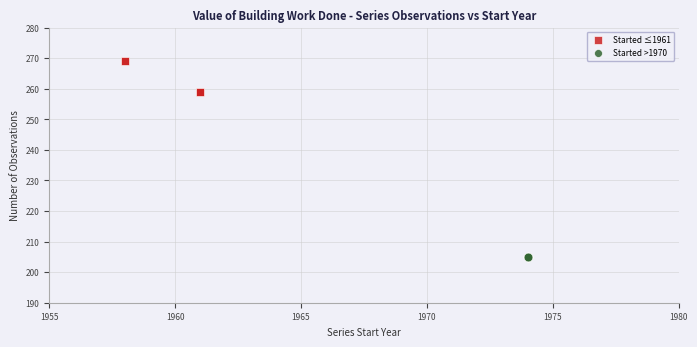

Which series contains the highest Y value?

Started ≤1961